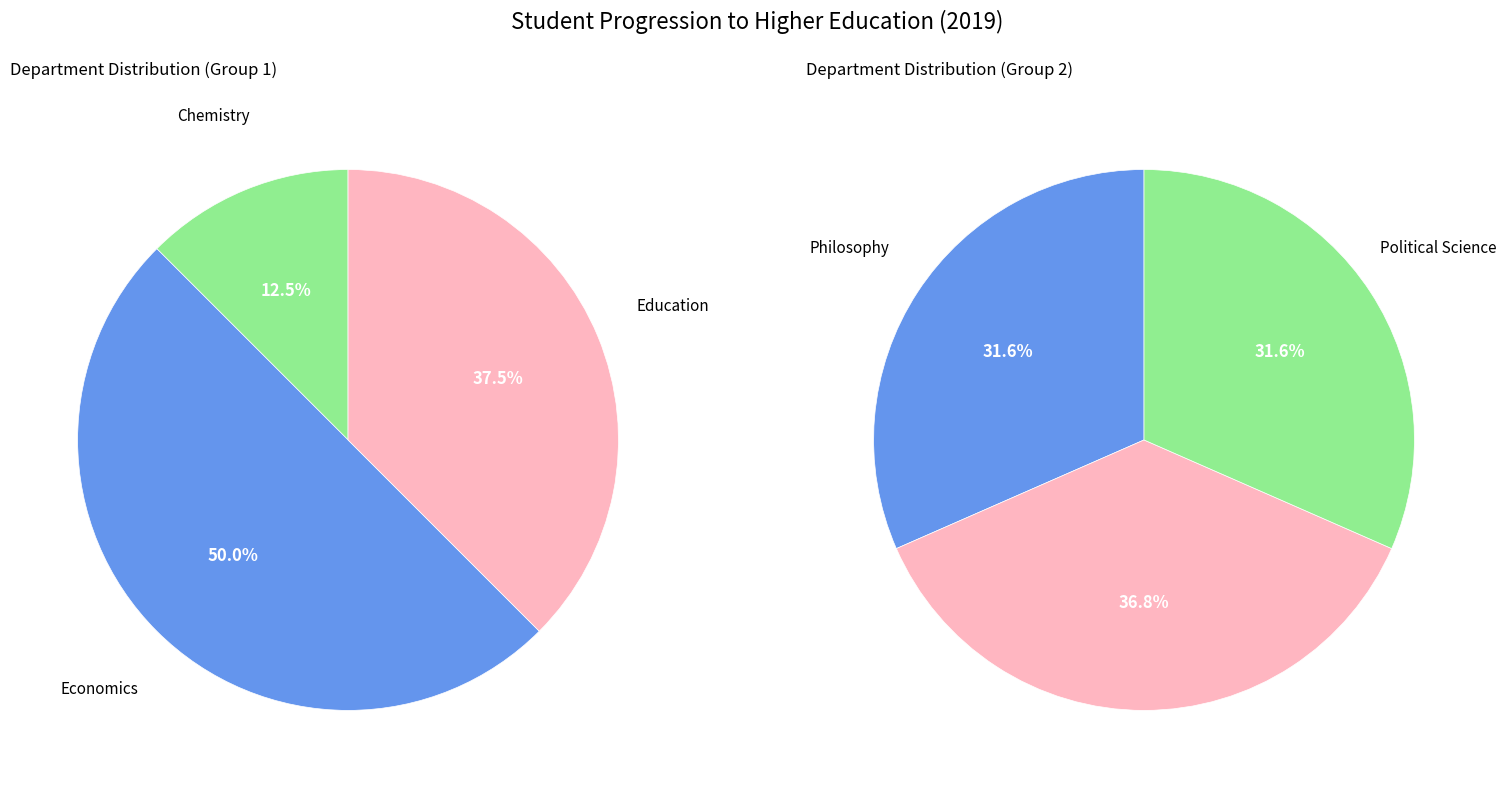

True or false: Philosophy accounts for 16% of the total.

False